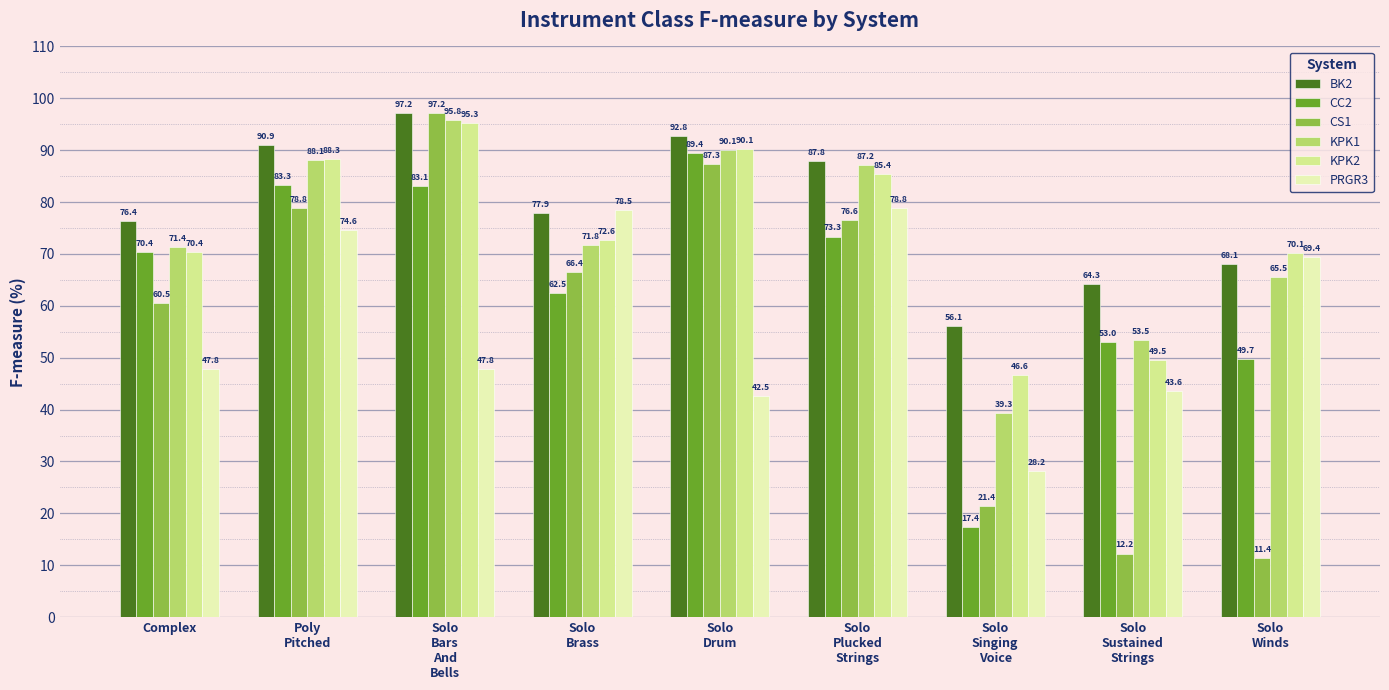

What is the difference between the second highest and minimum values in the BK2 series?

36.6